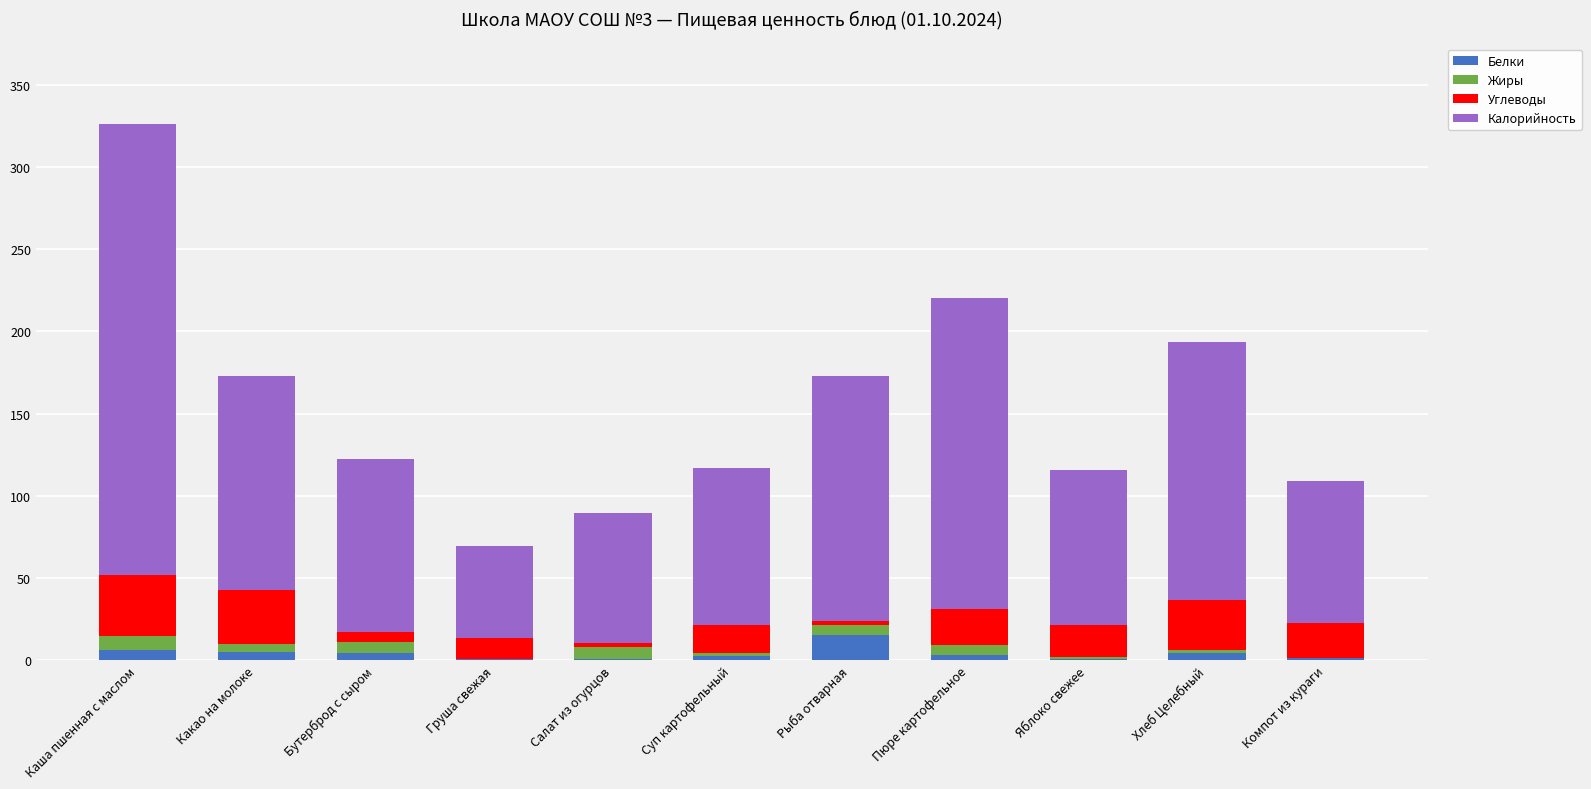

At which category is the sum across all series the highest?

Каша пшенная с маслом